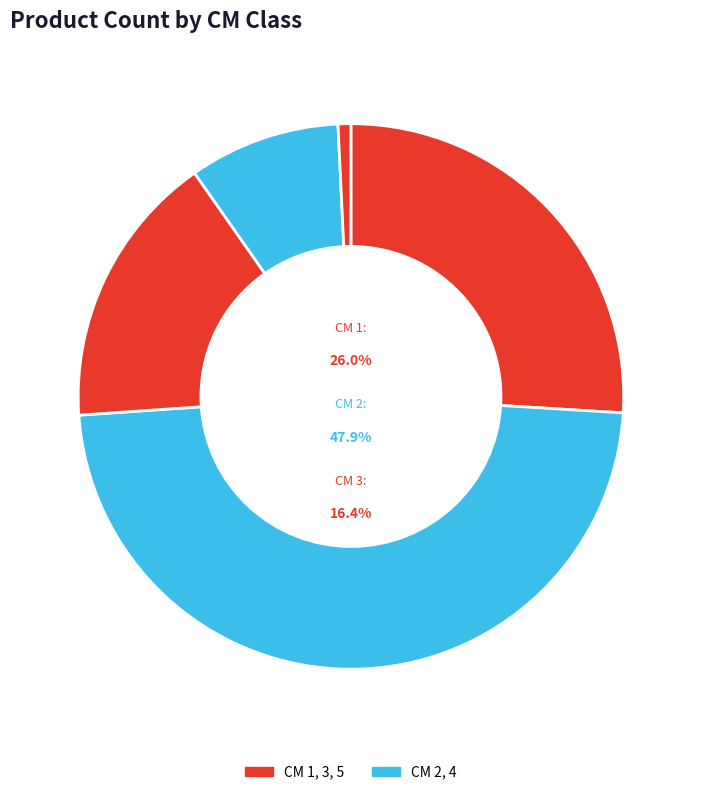

How many slices are in this pie chart?

5